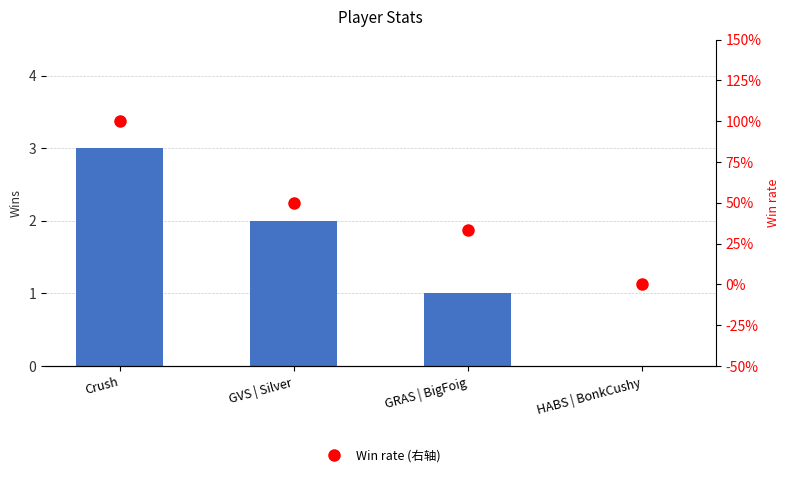

Reading left to right, transcribe all the data shown in this chart.

Win: 3.0	2.0	1.0	0.0
Win rate (右轴): 1.0	0.5	0.3	0.0